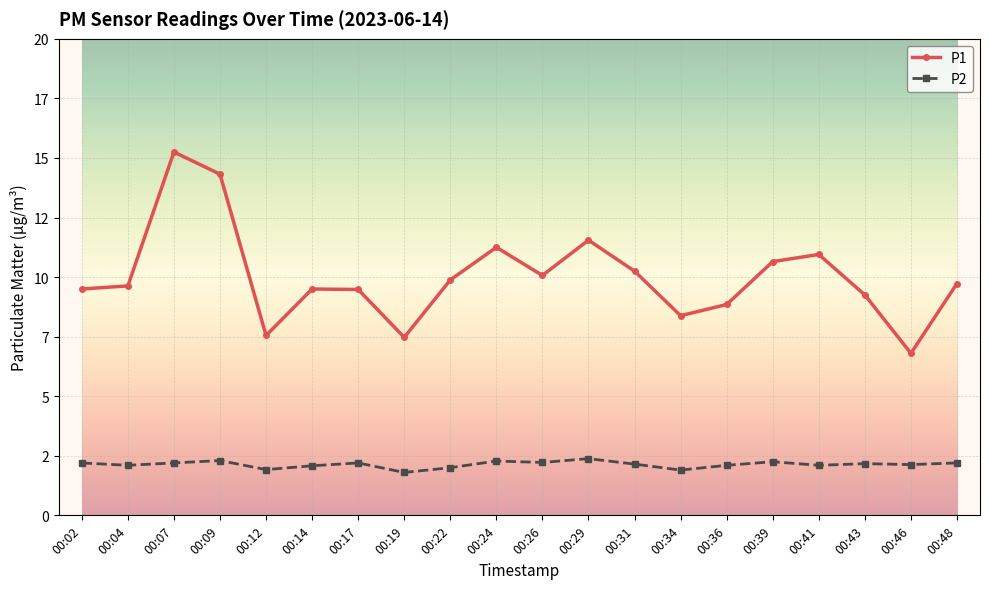

Rank the series by their average value, from highest to lowest.

P1, P2